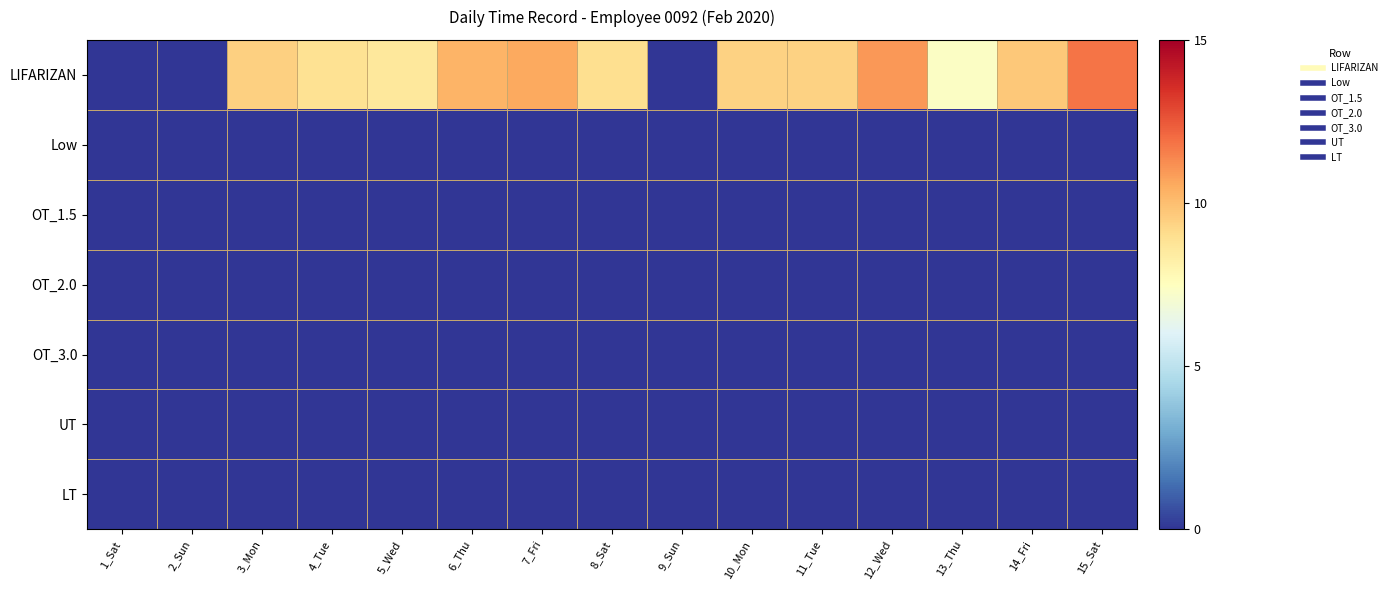

At which category does the chart reach its peak across all series?

15_Sat